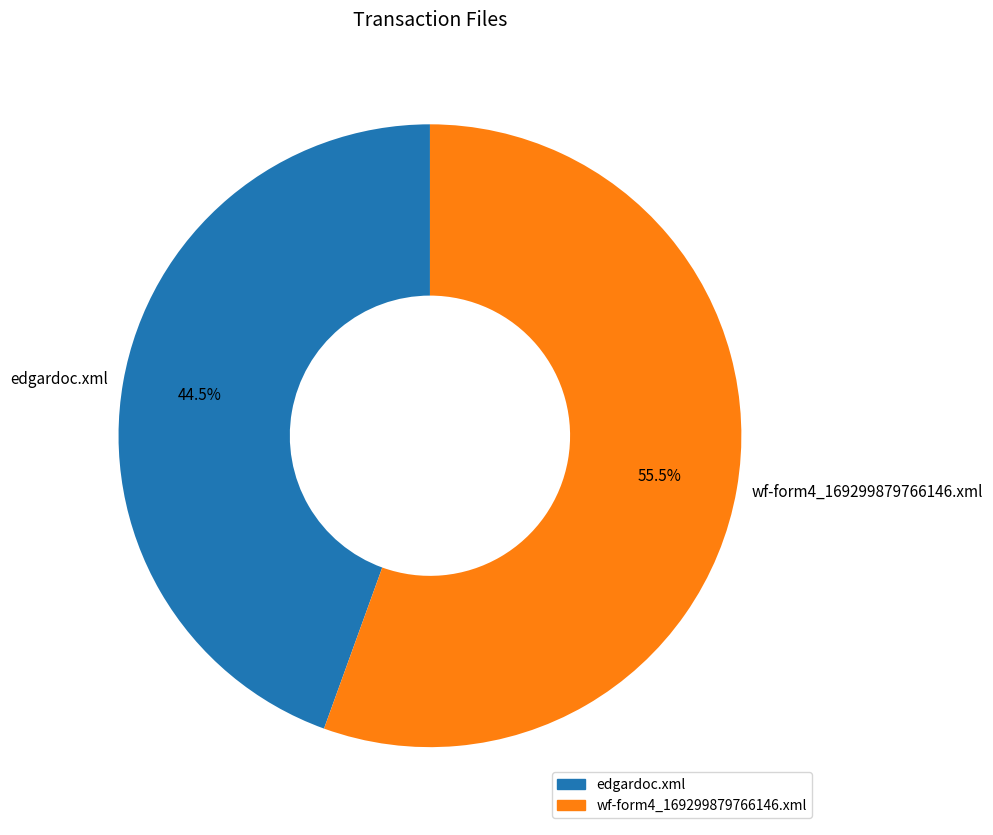

Which slice is the smallest?

edgardoc.xml